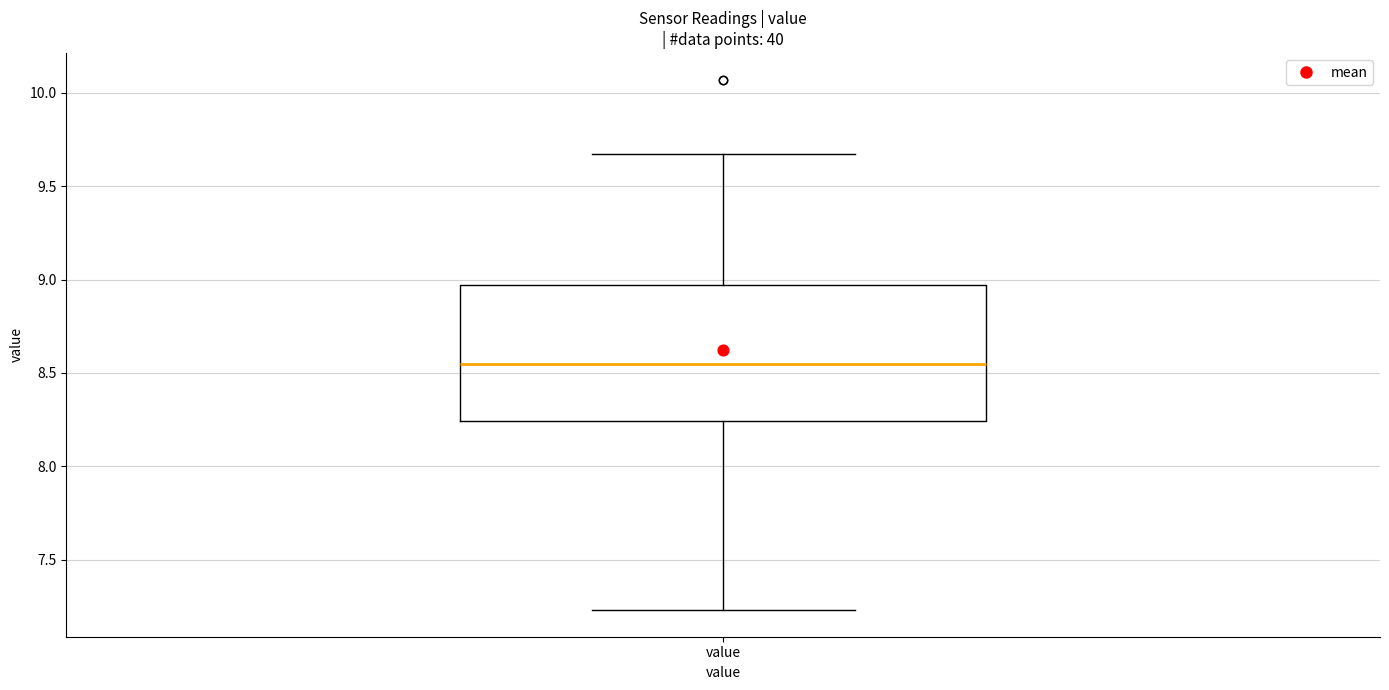

Where does the upper whisker of the box for value end on the y-axis? The values are not printed on the chart, so give them approximately, as read against the axis.

9.65